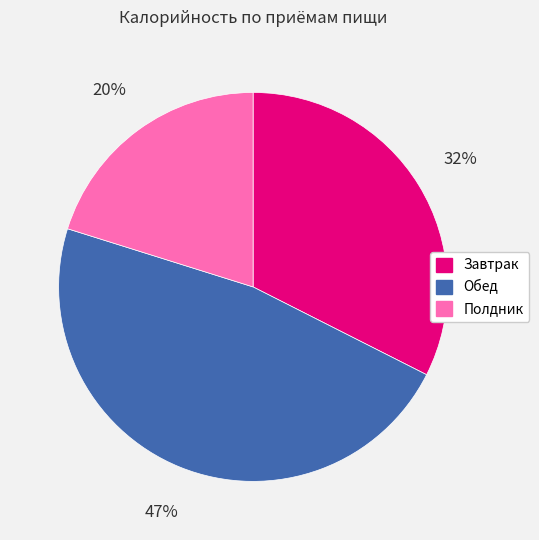

The Обед slice represents 55% of the pie. True or false?

False